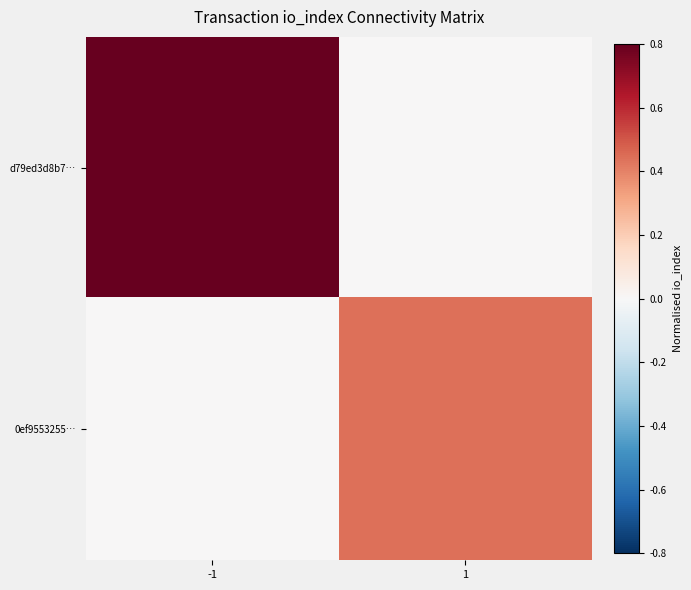

Reading right to left, extract all data points from this chart.

d79ed3d8b7…: 1=0.0	-1=0.8
0ef9553255…: 1=0.4	-1=0.0